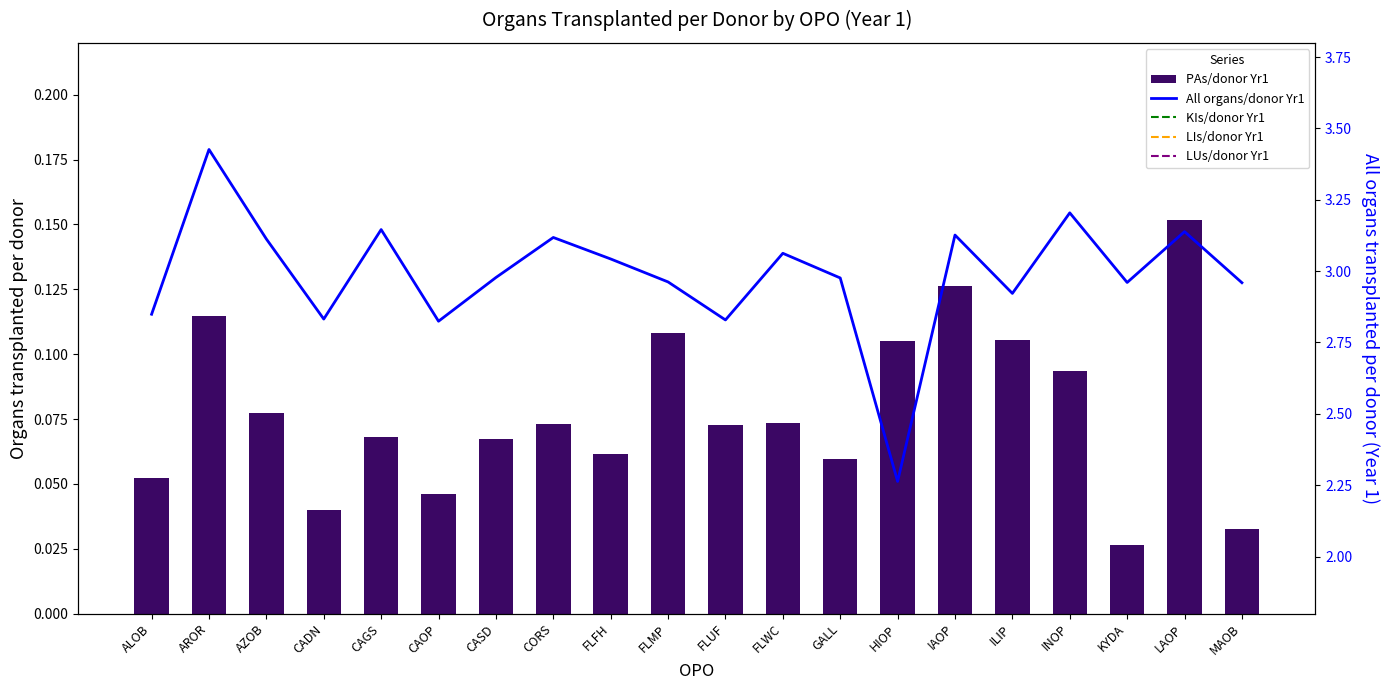

What are all the series names shown in the legend?

PAs/donor Yr1, All organs/donor Yr1, KIs/donor Yr1, LIs/donor Yr1, LUs/donor Yr1